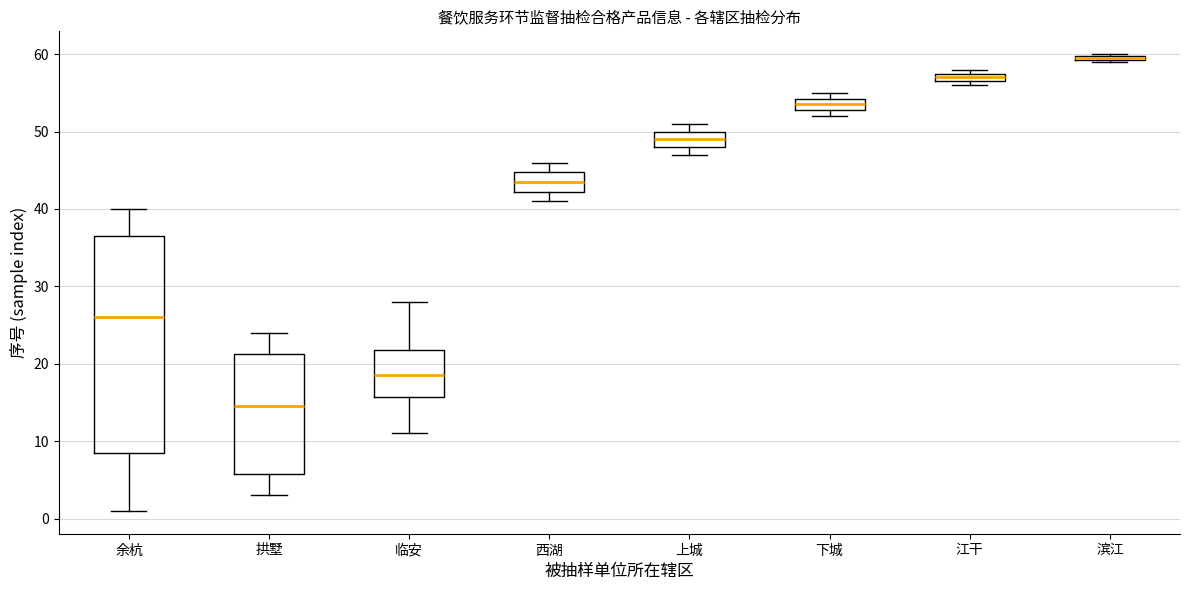

Where is the upper edge of the box for 滨江 on the y-axis? The values are not printed on the chart, so give them approximately, as read against the axis.

60